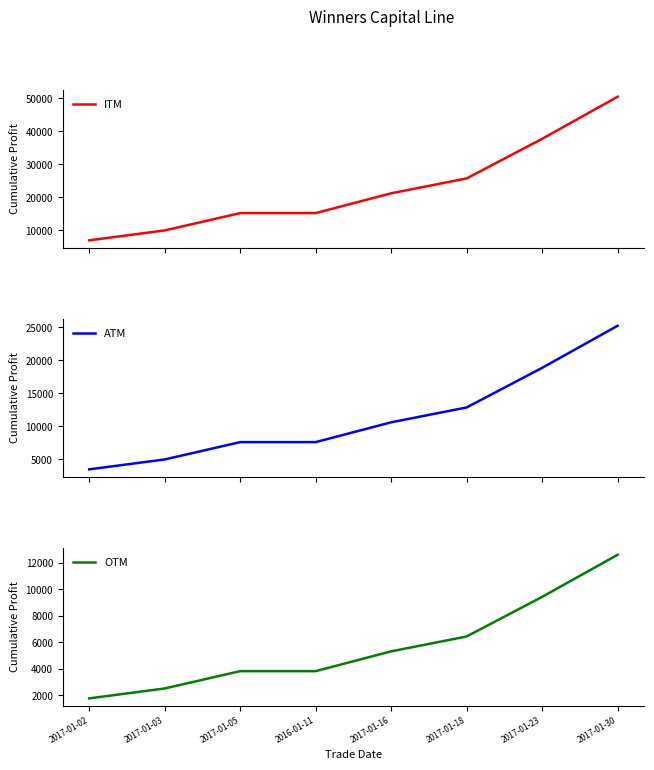

What is the value of the ATM point at the 1st from the left?

3500